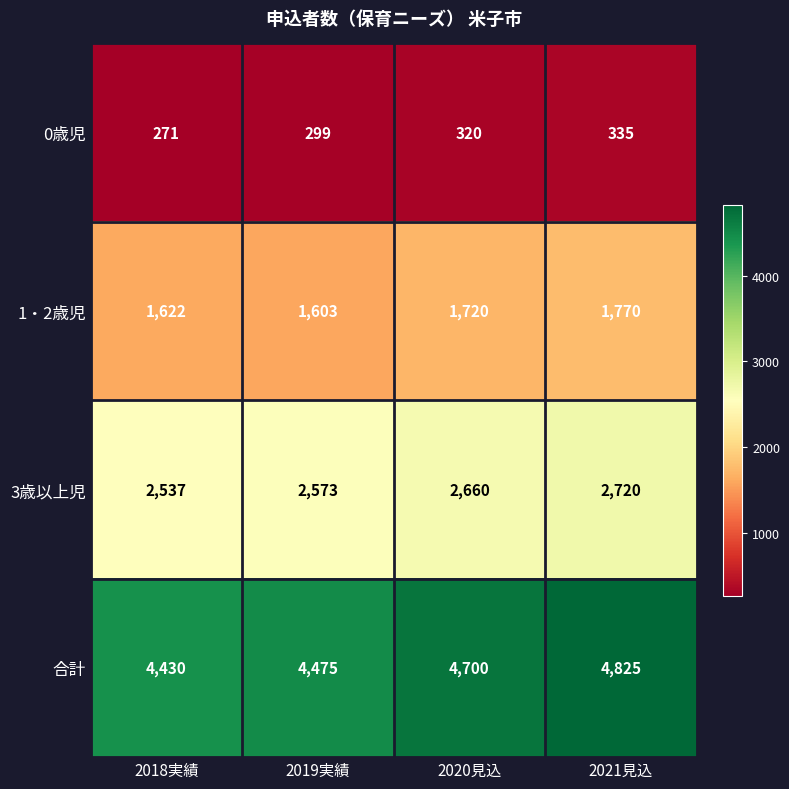

At which label does 0歳児 reach its minimum?

2018実績